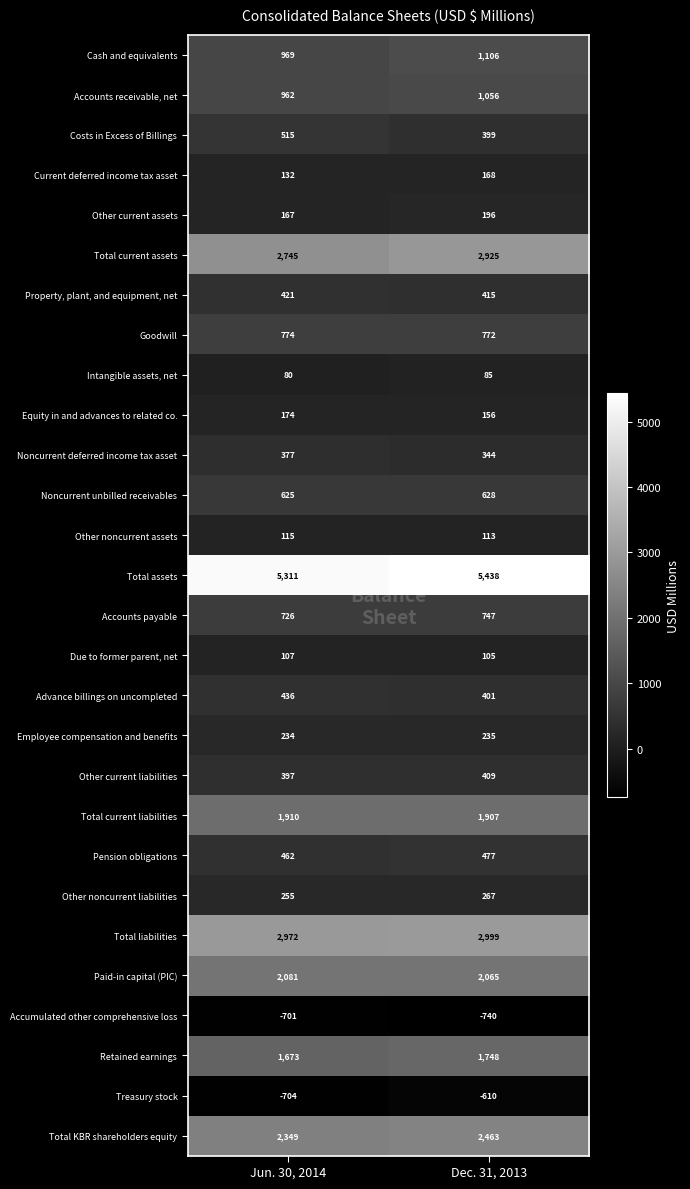

What is the difference between the Other current assets values at Jun. 30, 2014 and Dec. 31, 2013?

29